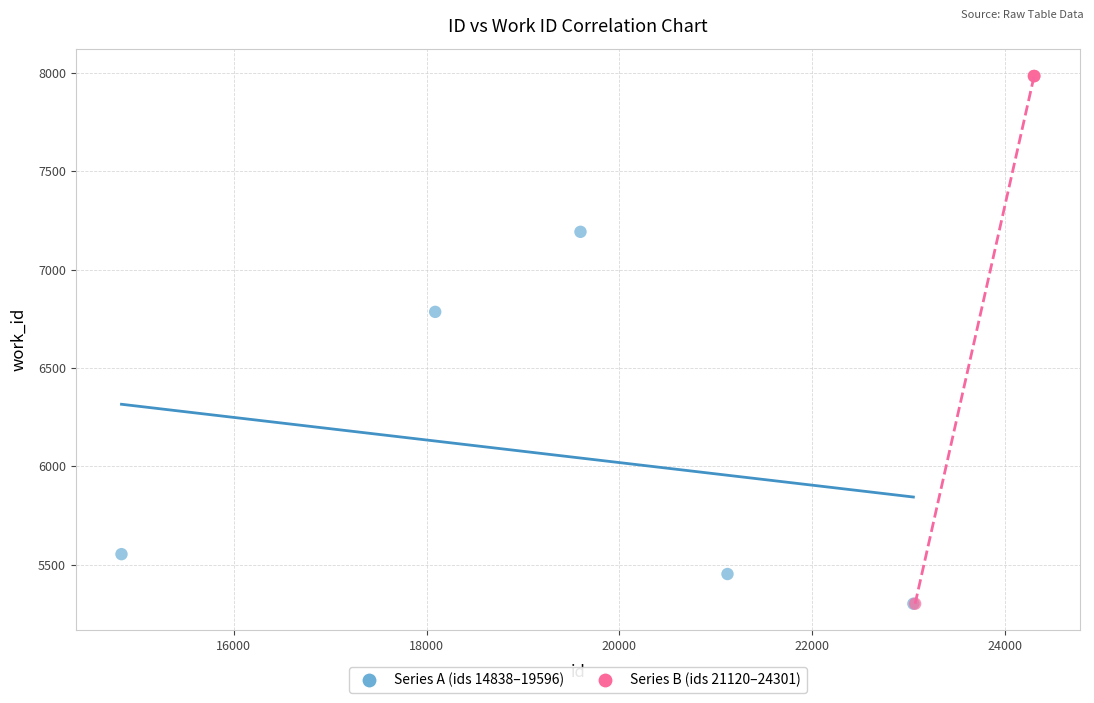

Which series has the largest Y range (max minus min)?

Series B (ids 21120–24301)